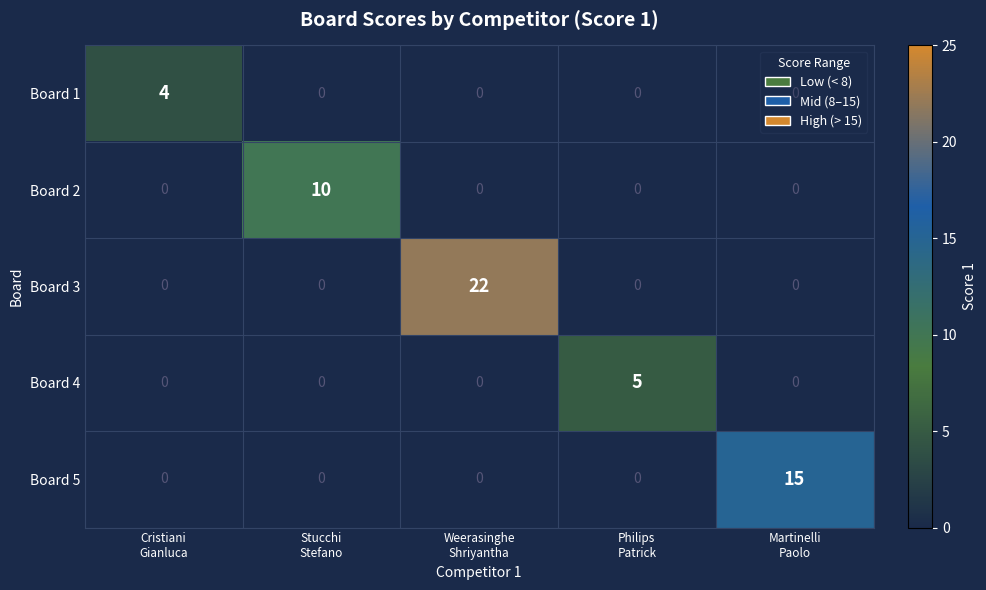

What is the difference between the maximum and minimum values in the Board 3 series?

22